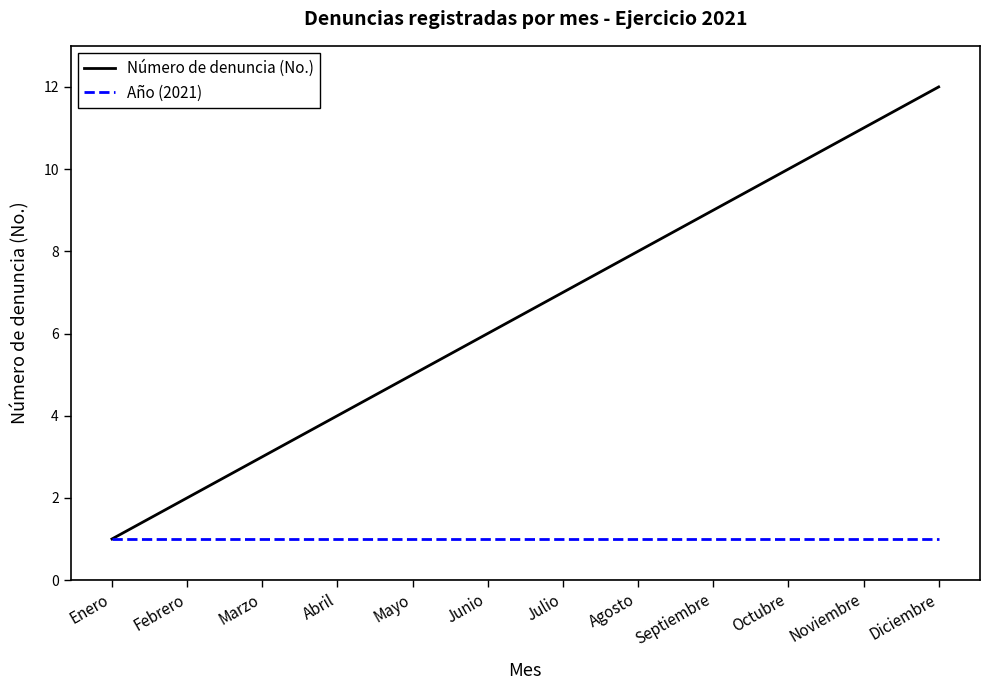

At Diciembre, list the series in order from largest to smallest.

Número de denuncia (No.), Año (2021)